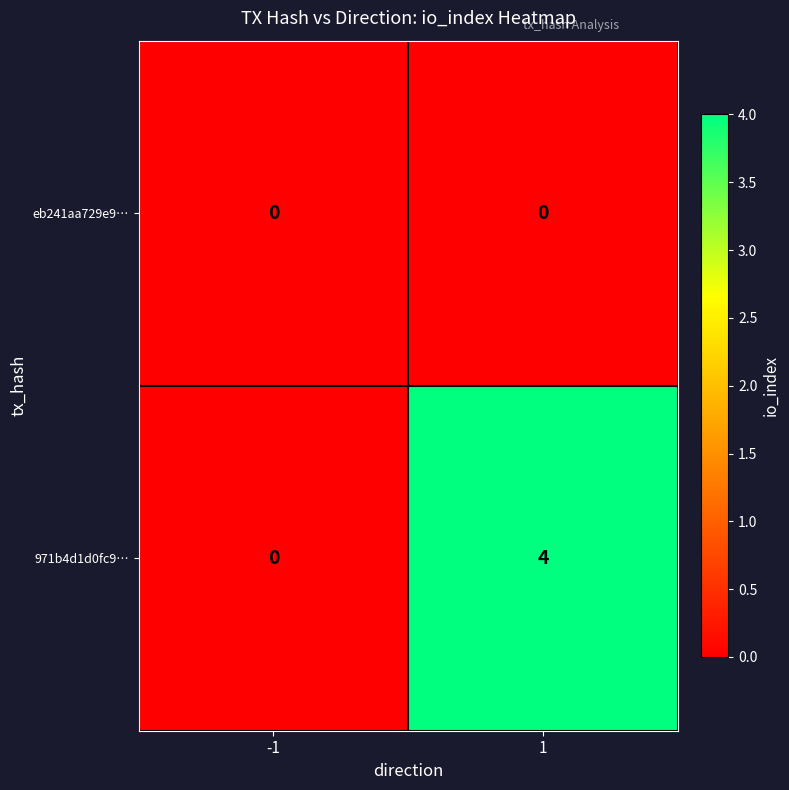

At which category is the sum across all series the highest?

1